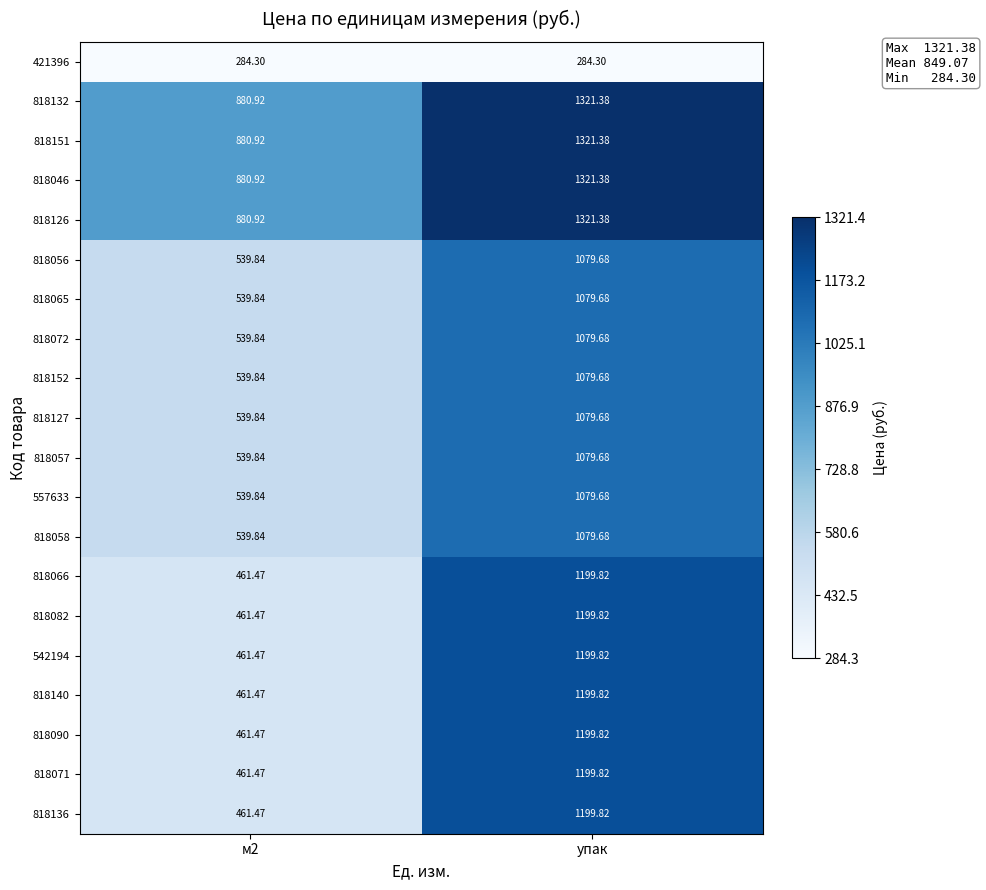

What is the greatest value displayed?

1321.4